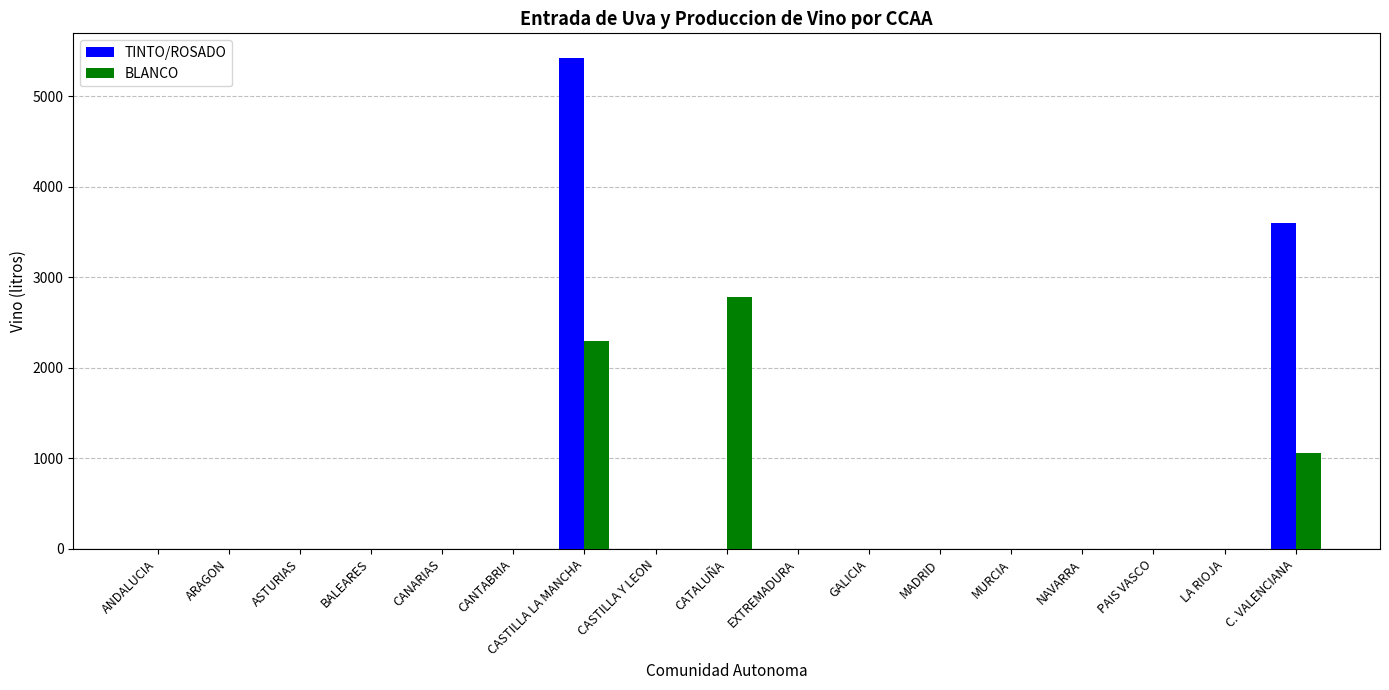

What is the average value of the TINTO/ROSADO series?

531